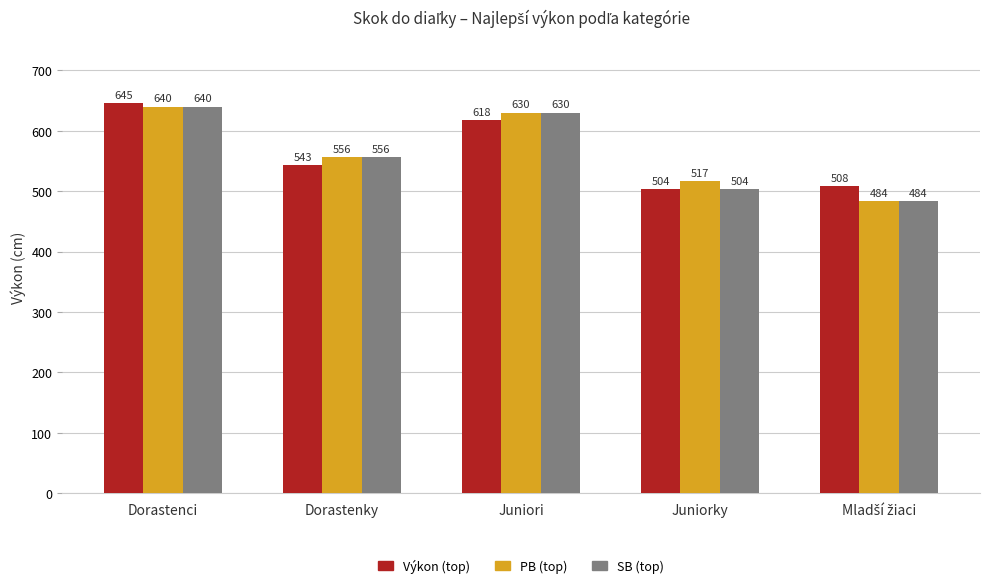

Rank the series by their average value, from highest to lowest.

PB (top), Výkon (top), SB (top)